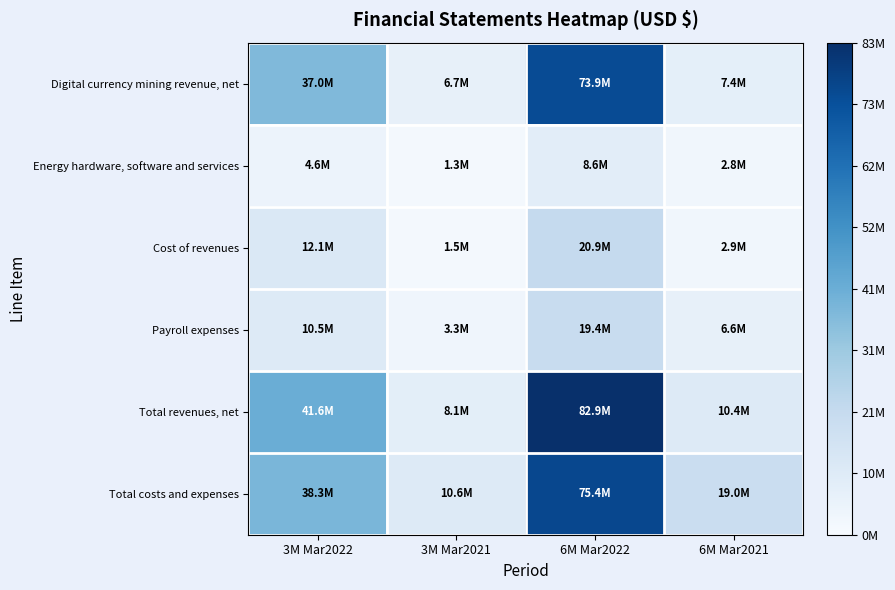

Count the number of categories in the chart.

4